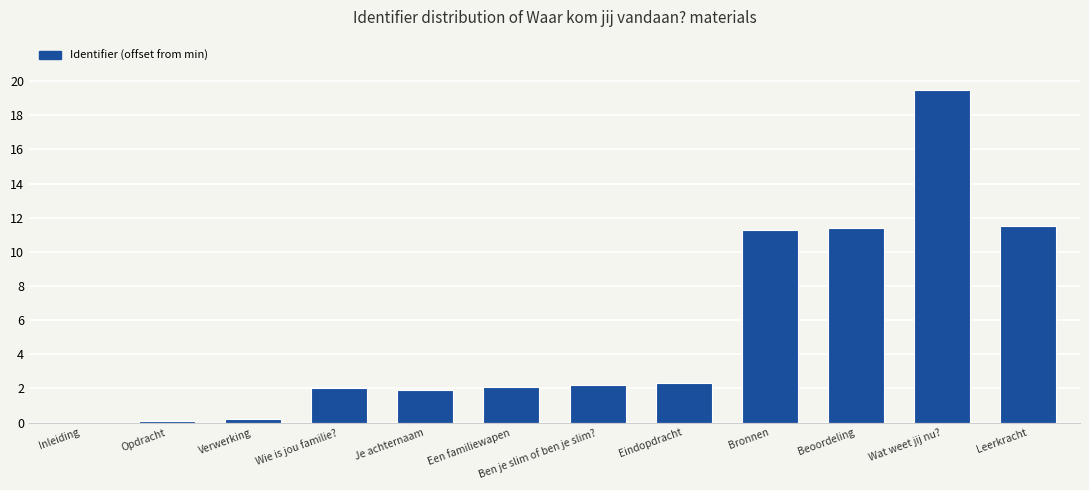

The chart shows a value of 0.0 at Inleiding. True or false?

True